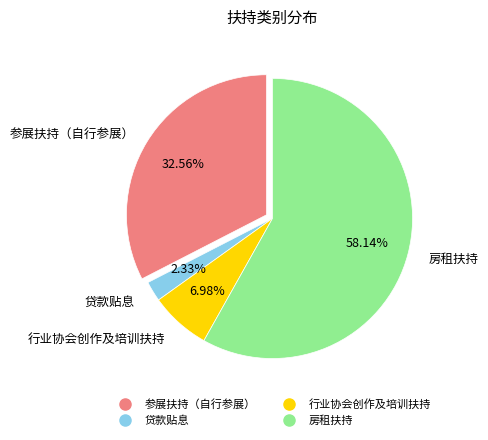

Which slice is the smallest?

贷款贴息